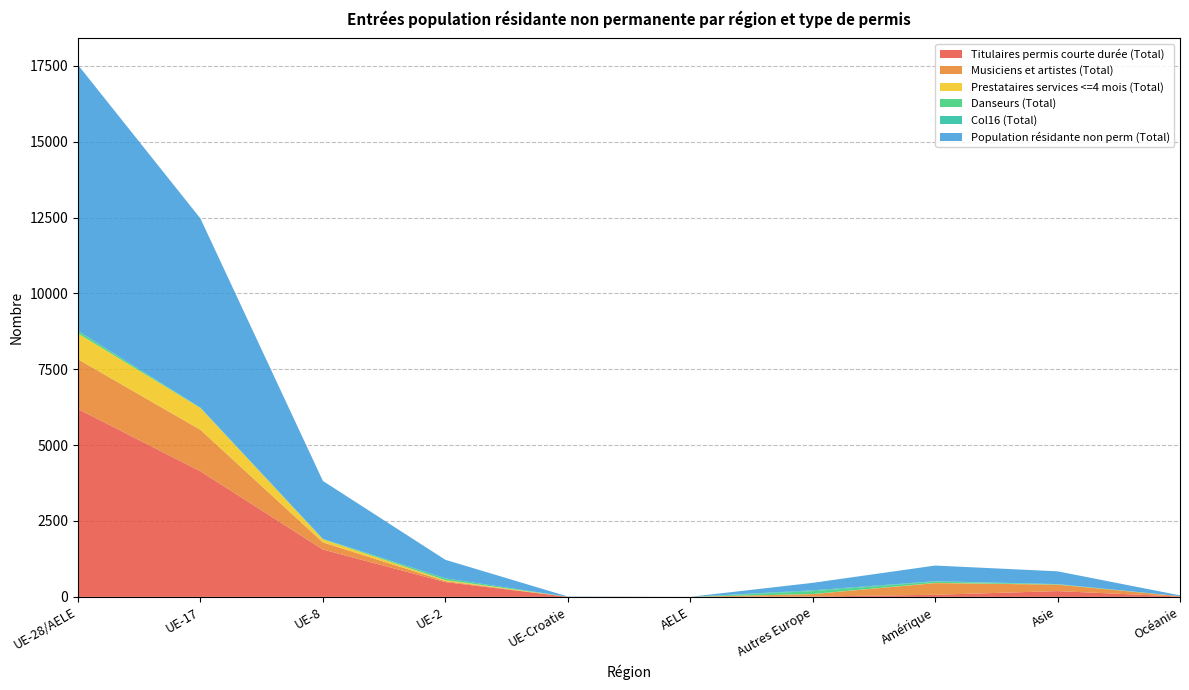

Reading left to right, list all the values displayed in this chart.

Titulaires permis courte durée (Total): UE-28/AELE=6191	UE-17=4139	UE-8=1561	UE-2=488	UE-Croatie=3	AELE=0	Autres Europe=11	Amérique=69	Asie=191	Océanie=11
Musiciens et artistes (Total): UE-28/AELE=1637	UE-17=1366	UE-8=235	UE-2=32	UE-Croatie=0	AELE=0	Autres Europe=80	Amérique=385	Asie=212	Océanie=11
Prestataires services <=4 mois (Total): UE-28/AELE=851	UE-17=717	UE-8=100	UE-2=32	UE-Croatie=1	AELE=1	Autres Europe=3	Amérique=6	Asie=3	Océanie=1
Danseurs (Total): UE-28/AELE=84	UE-17=11	UE-8=14	UE-2=59	UE-Croatie=0	AELE=0	Autres Europe=94	Amérique=41	Asie=10	Océanie=2
Col16 (Total): UE-28/AELE=0	UE-17=0	UE-8=0	UE-2=0	UE-Croatie=0	AELE=0	Autres Europe=28	Amérique=15	Asie=5	Océanie=0
Population résidante non perm (Total): UE-28/AELE=8763	UE-17=6233	UE-8=1910	UE-2=611	UE-Croatie=8	AELE=1	Autres Europe=246	Amérique=516	Asie=421	Océanie=25